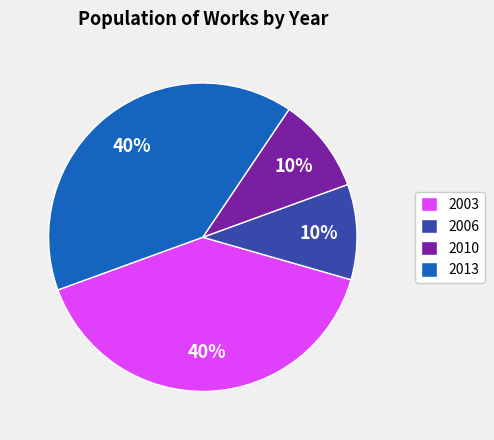

Between 2013 and 2010, which is larger?

2013